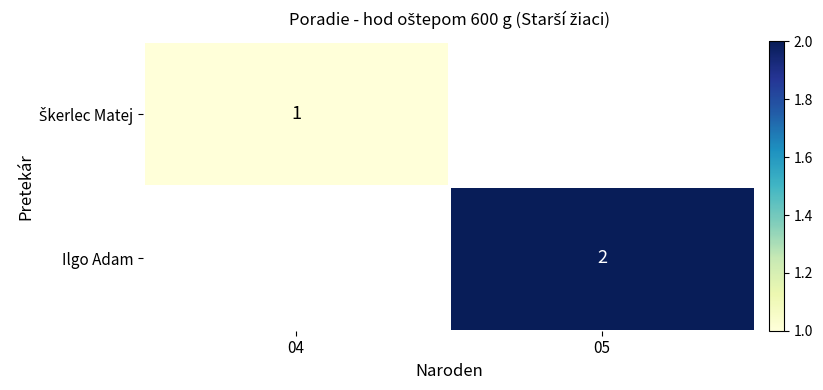

At which category does the chart reach its minimum across all series?

04